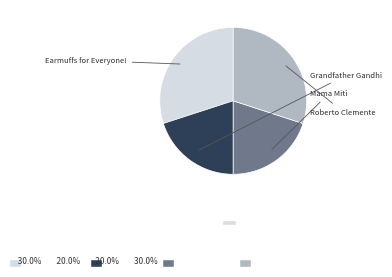

Does any single category account for the majority?

No